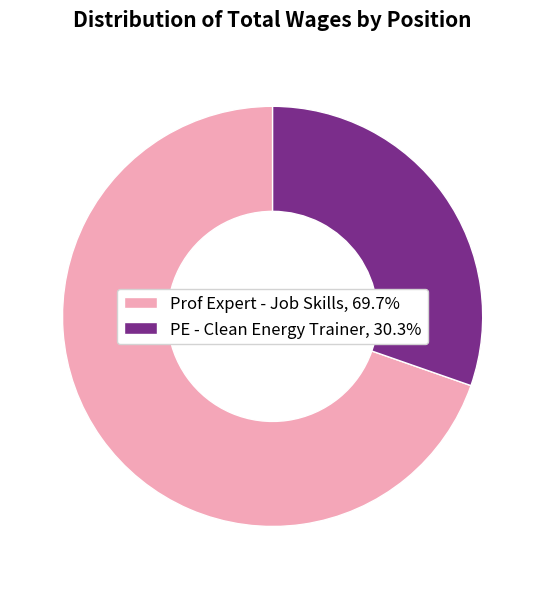

Count the number of slices in the pie.

2